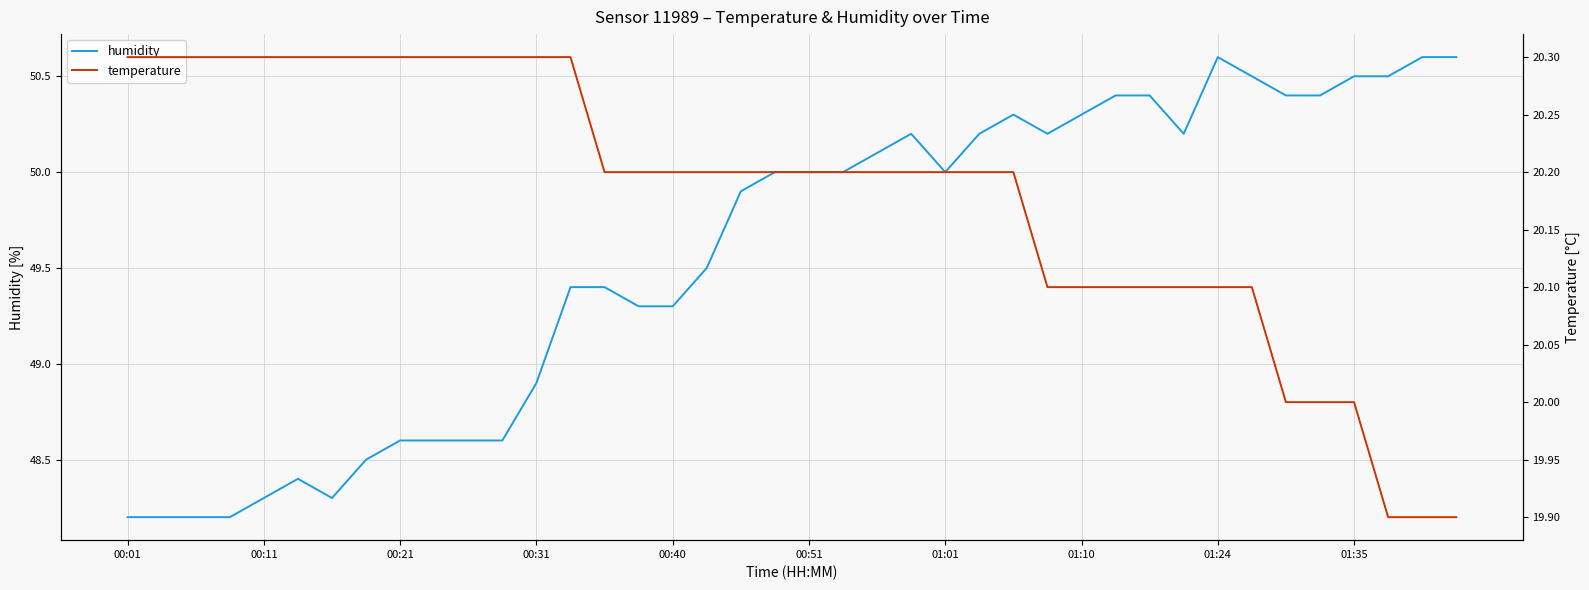

Is it true that humidity equals 49.3 at 00:40?

True